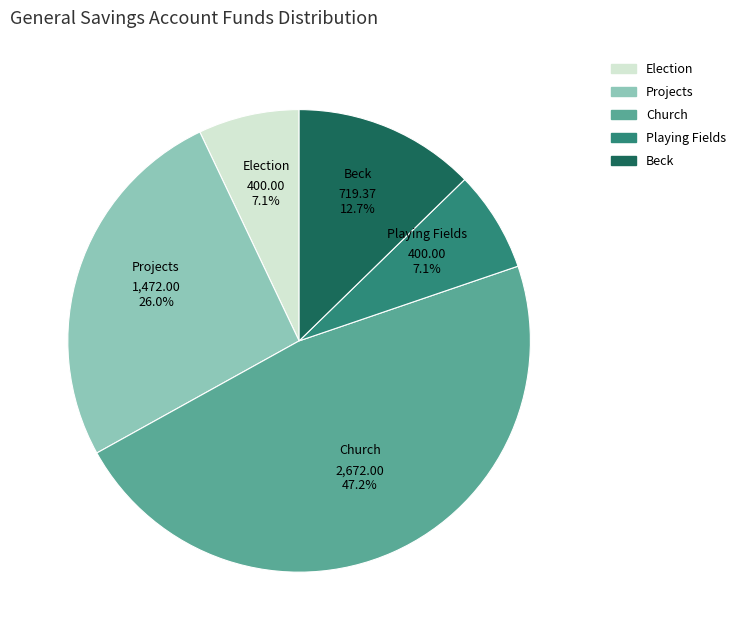

Between Beck and Church, which is larger?

Church